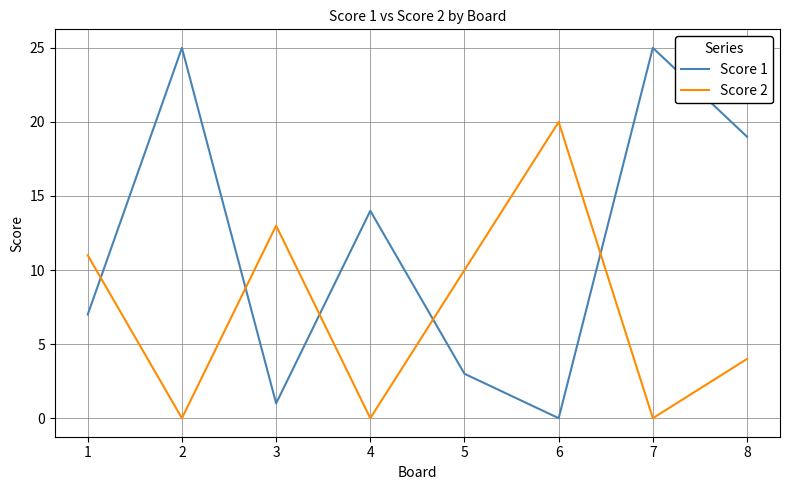

Count the Score 2 values in the range 0 to 13.

7